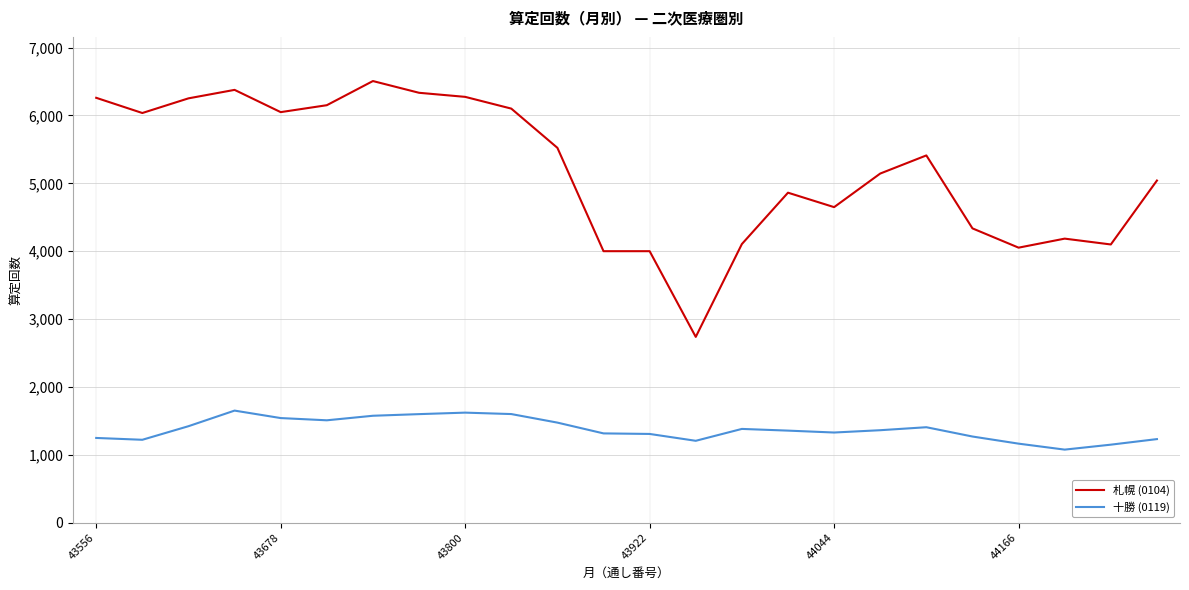

What is the minimum value shown in the chart?

1076